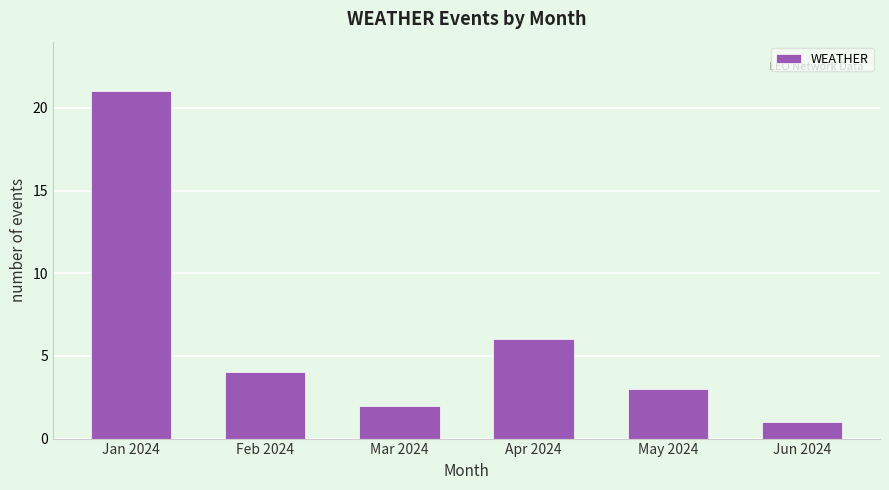

Reading left to right, extract all data points from this chart.

Jan 2024=21	Feb 2024=4	Mar 2024=2	Apr 2024=6	May 2024=3	Jun 2024=1